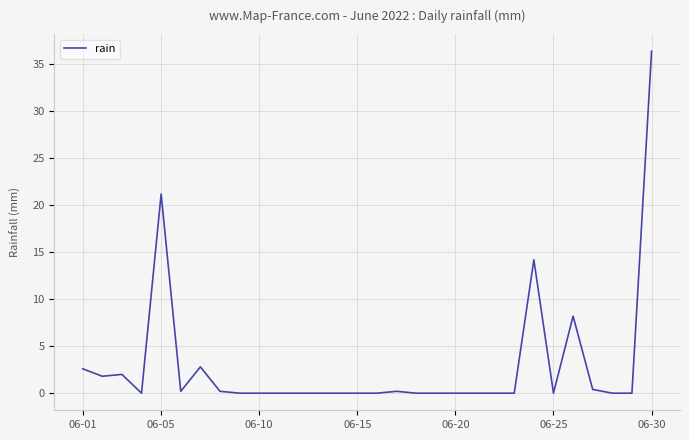

What is the difference between the maximum and minimum values?

36.4